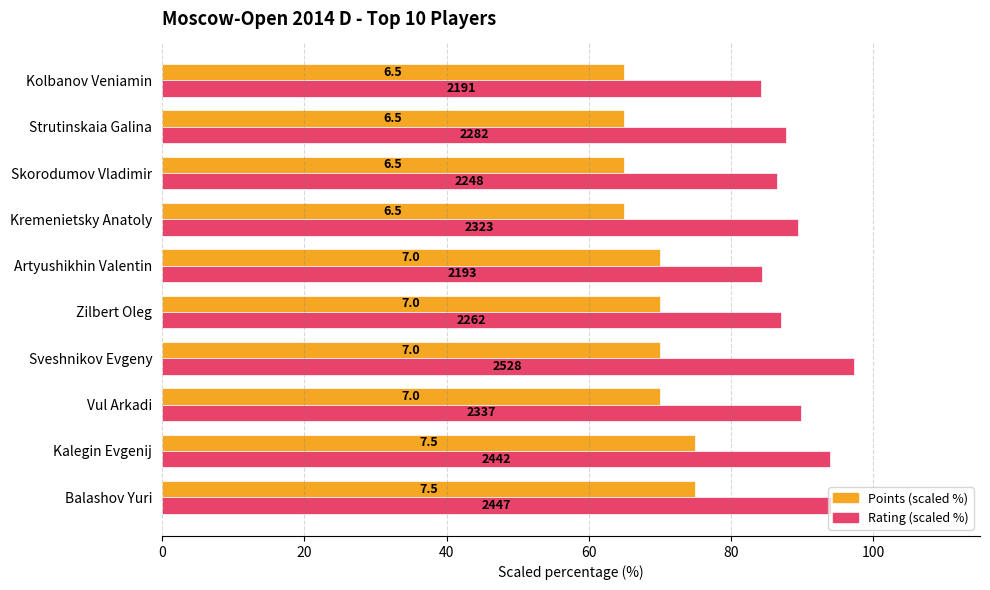

Which series has the largest total across all categories?

Rating (scaled %)